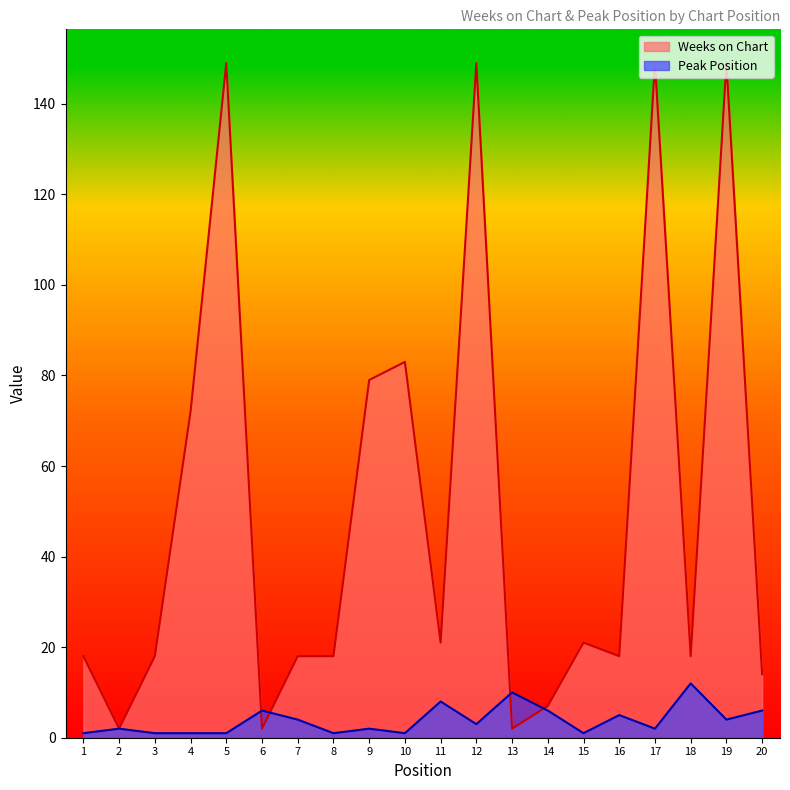

Is the value of Weeks on Chart at 8 greater than the value of Peak Position at 14?

Yes